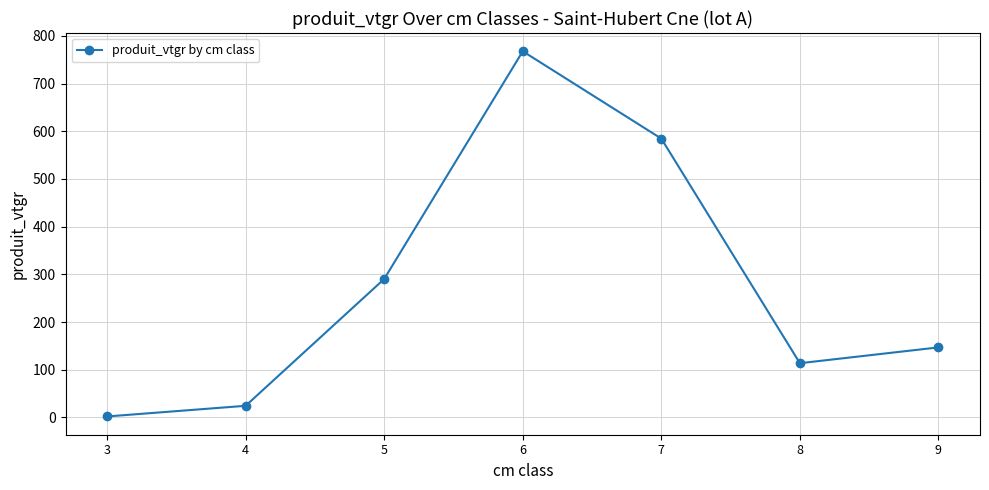

How many points are lower than both their immediate neighbors (excluding endpoints)?

1